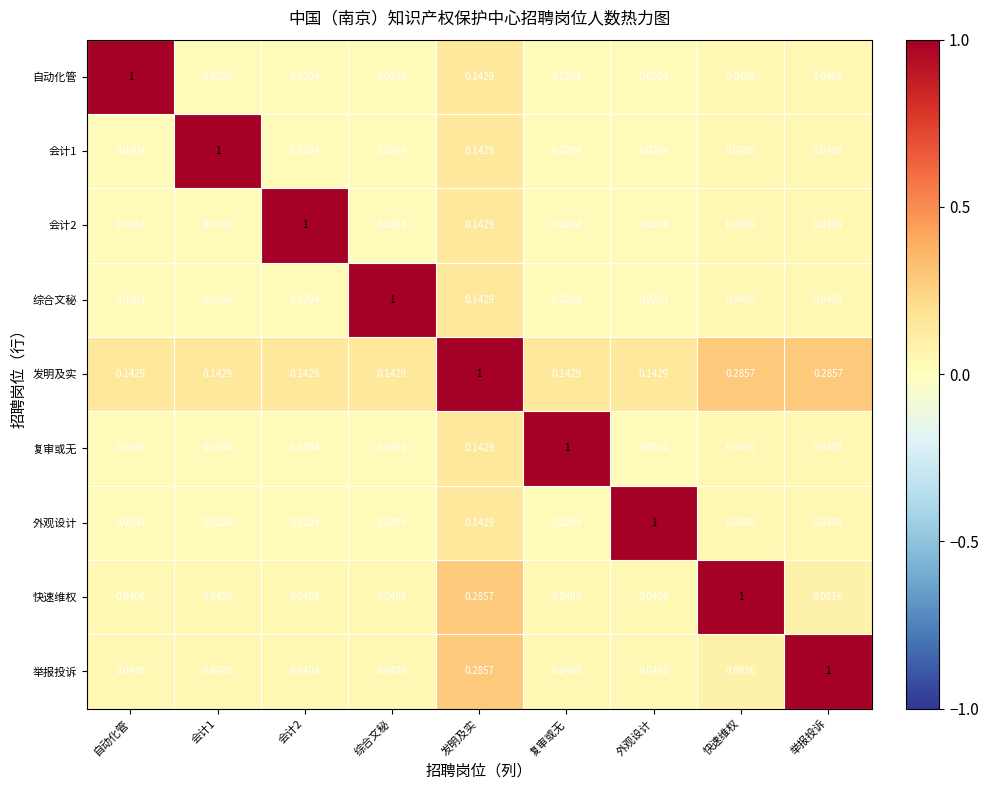

At which label does 快速维权 reach its peak?

快速维权